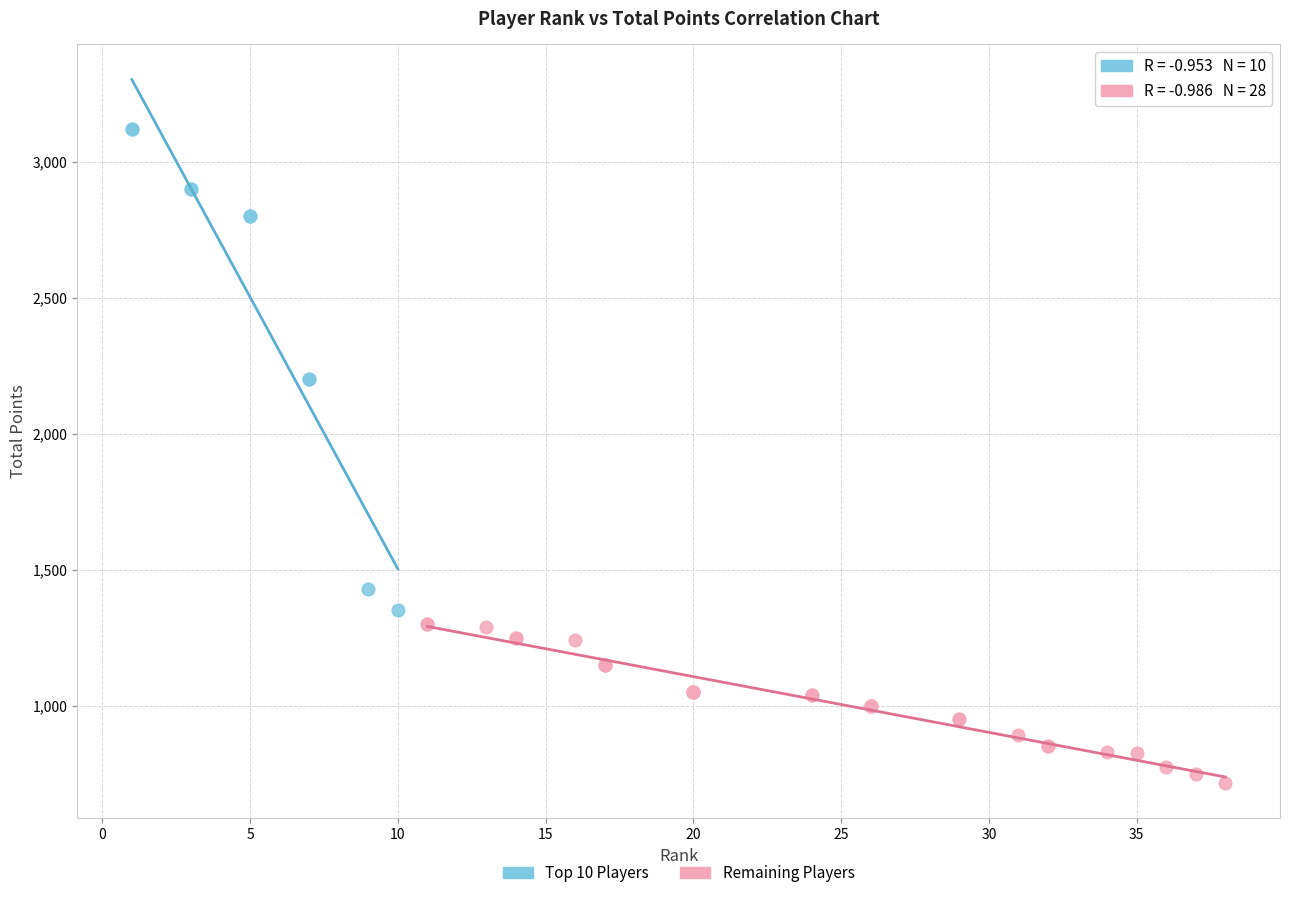

Which series reaches the maximum Y coordinate?

Top 10 Players